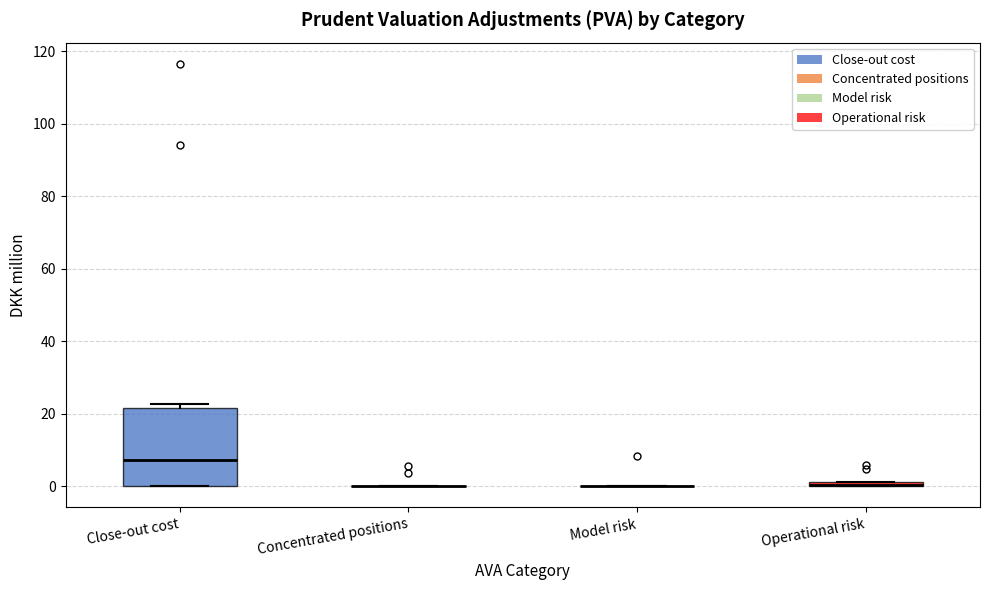

Comparing the boxes themselves (not the whiskers), which one is the tallest?

Close-out cost